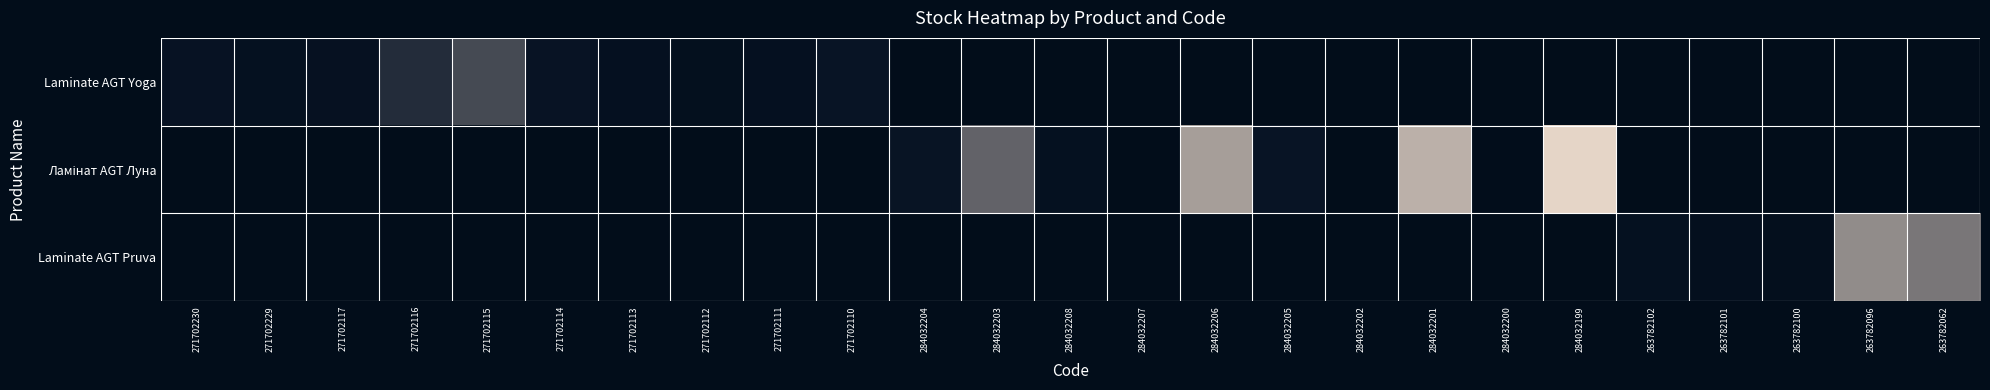

What is the spread (max minus min) of values at 284032201?

1382